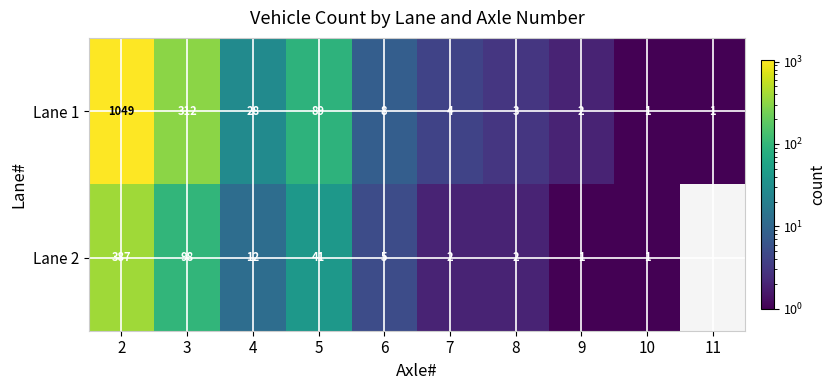

At 3, list the series in order from largest to smallest.

Lane 1, Lane 2